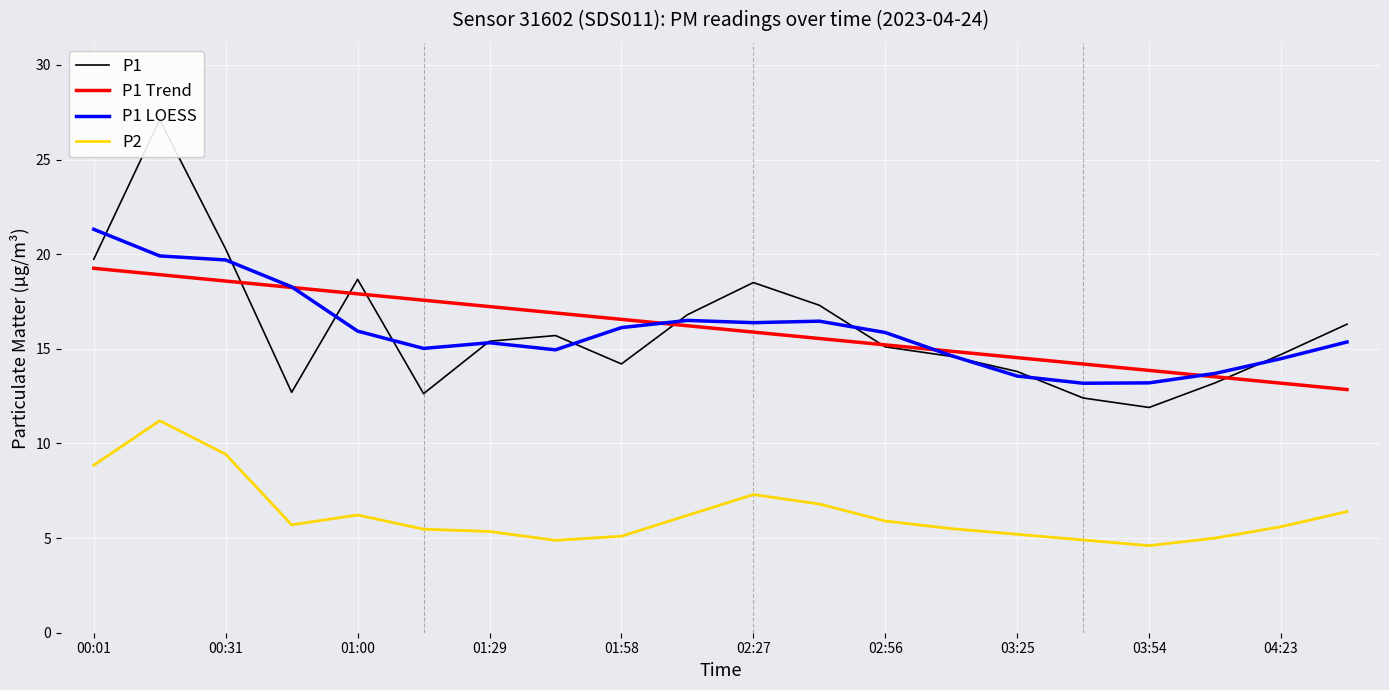

Rank the series by their maximum value, from highest to lowest.

P1, P1 LOESS, P1 Trend, P2